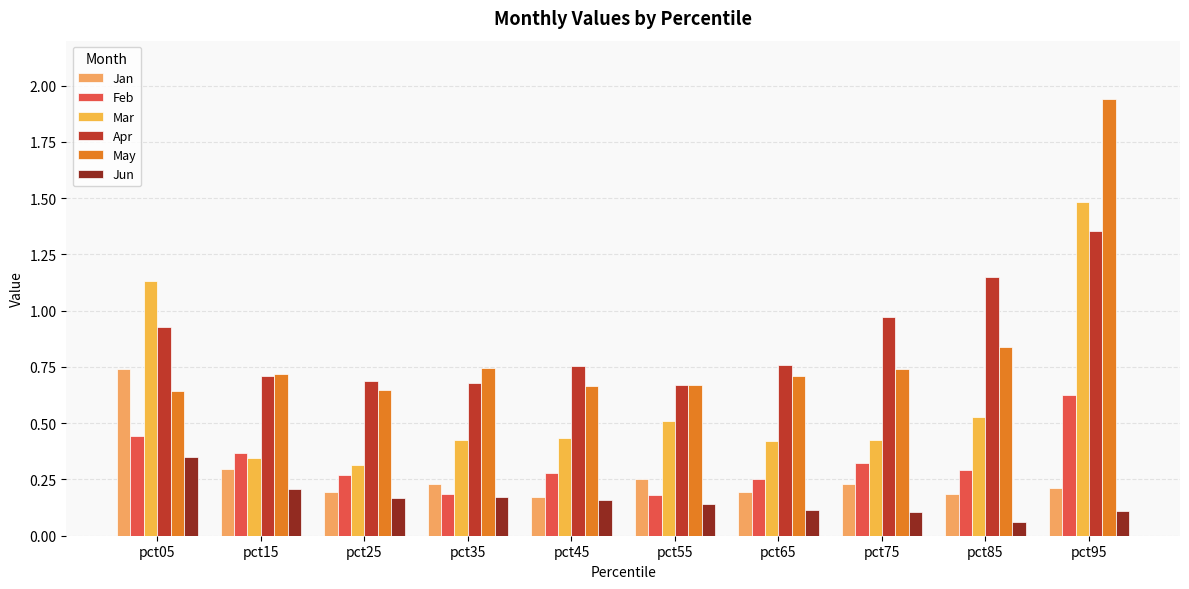

What is the total value across all series at pct55?

2.4